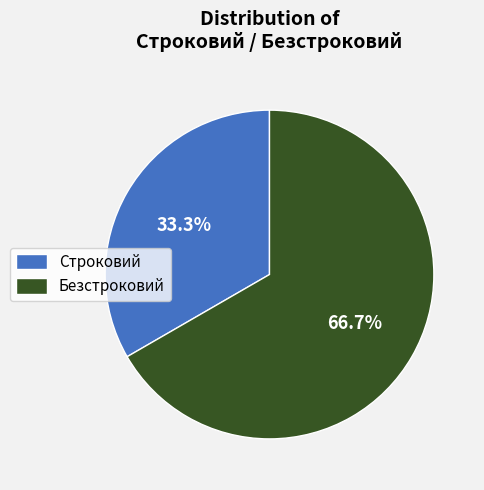

The Строковий slice represents 33% of the pie. True or false?

True